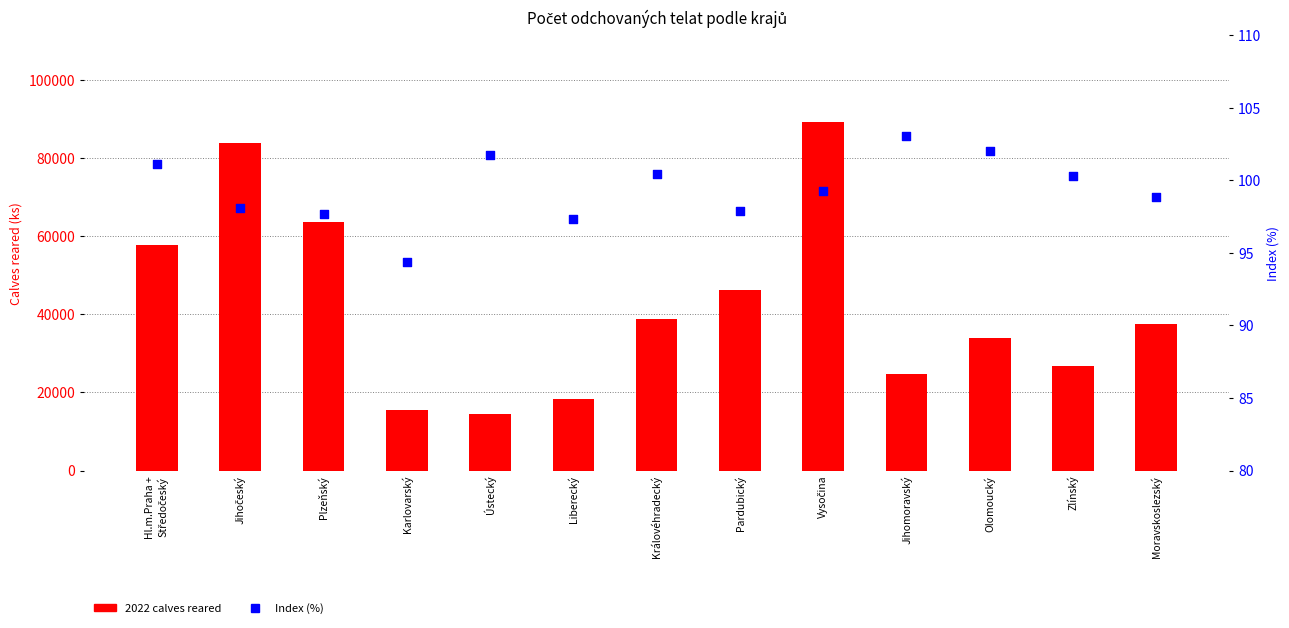

Which series has the largest Y range (max minus min)?

2022 calves reared